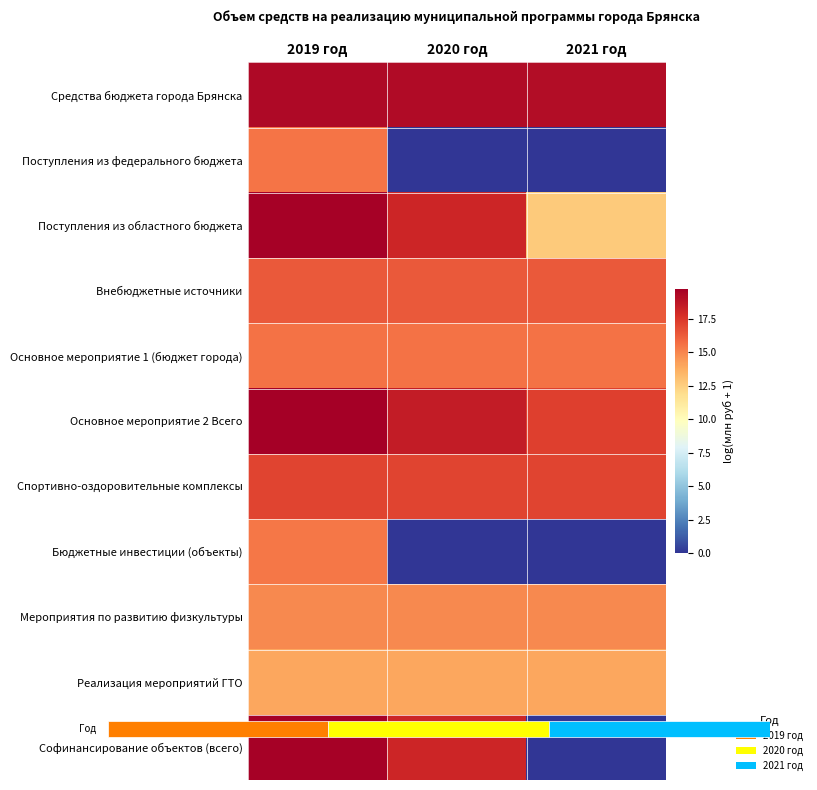

What is the difference between the highest and lowest values at 2021 год?

19.2